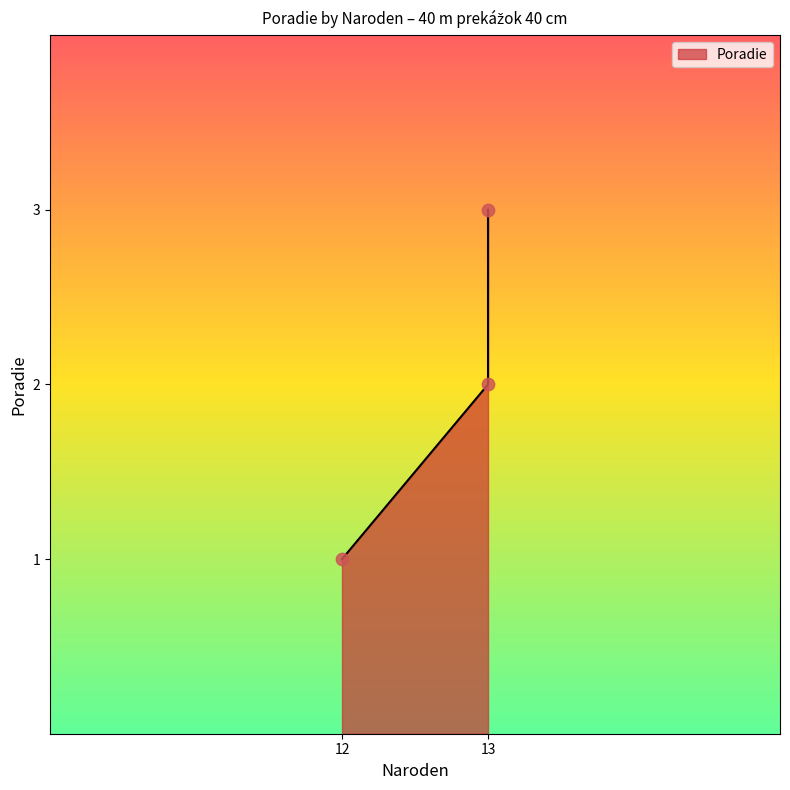

What is the ratio of the value at 13 to the value at 12?

2.0